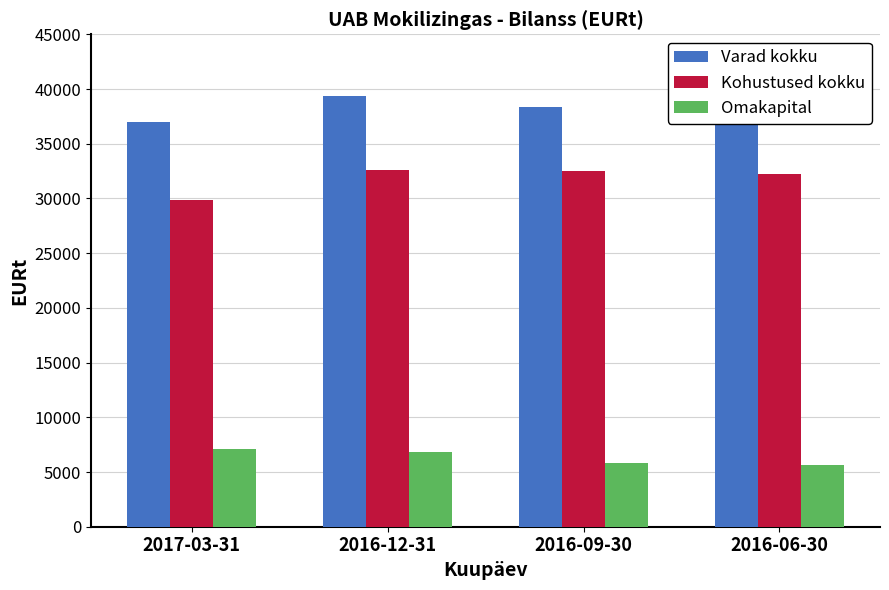

What is the spread (max minus min) of values at 2016-09-30?

32537.7